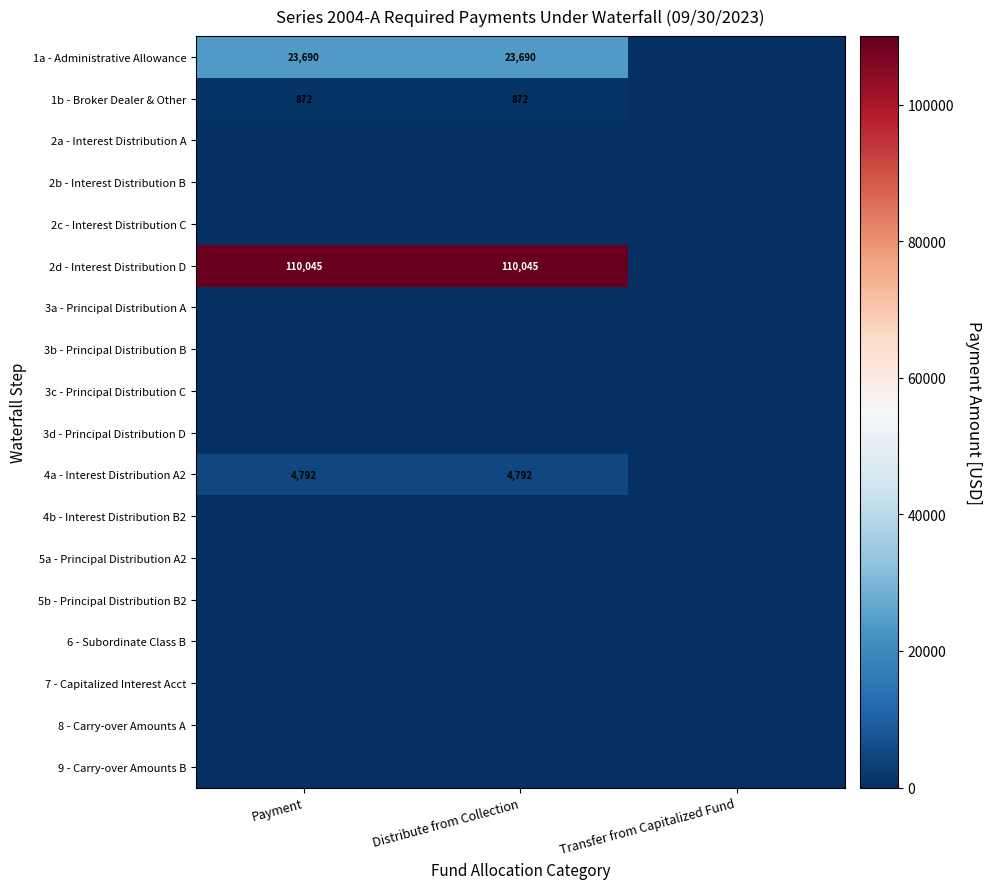

How many categories are shown in the chart?

3